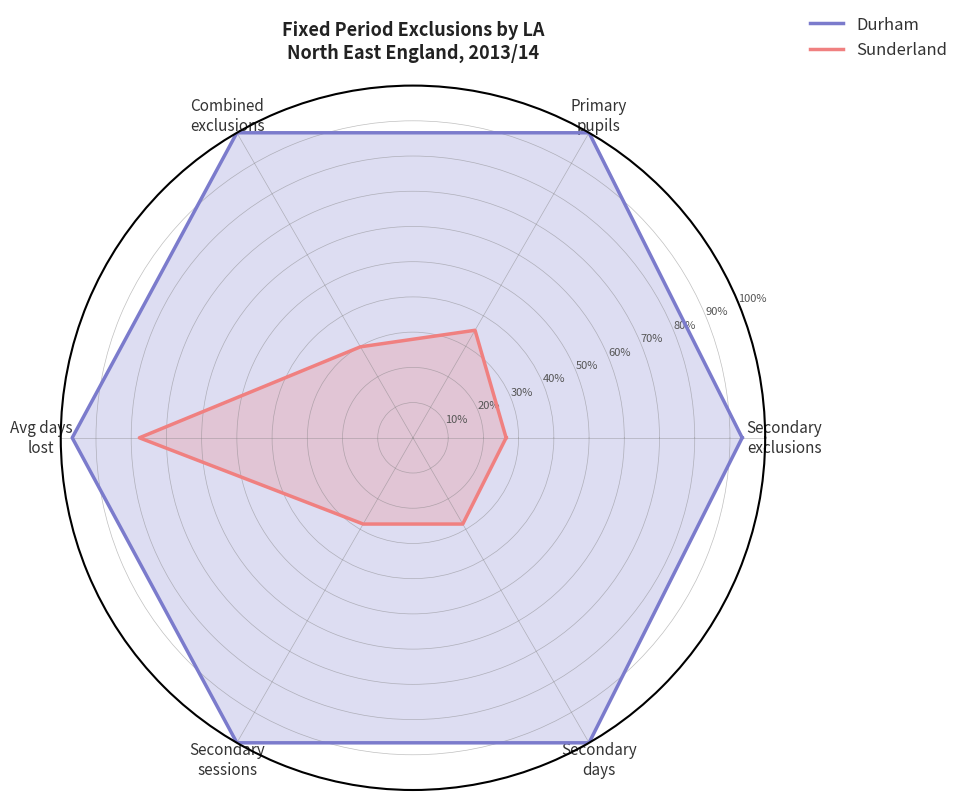

The Sunderland series shows 0.3 at Combined
exclusions. True or false?

True